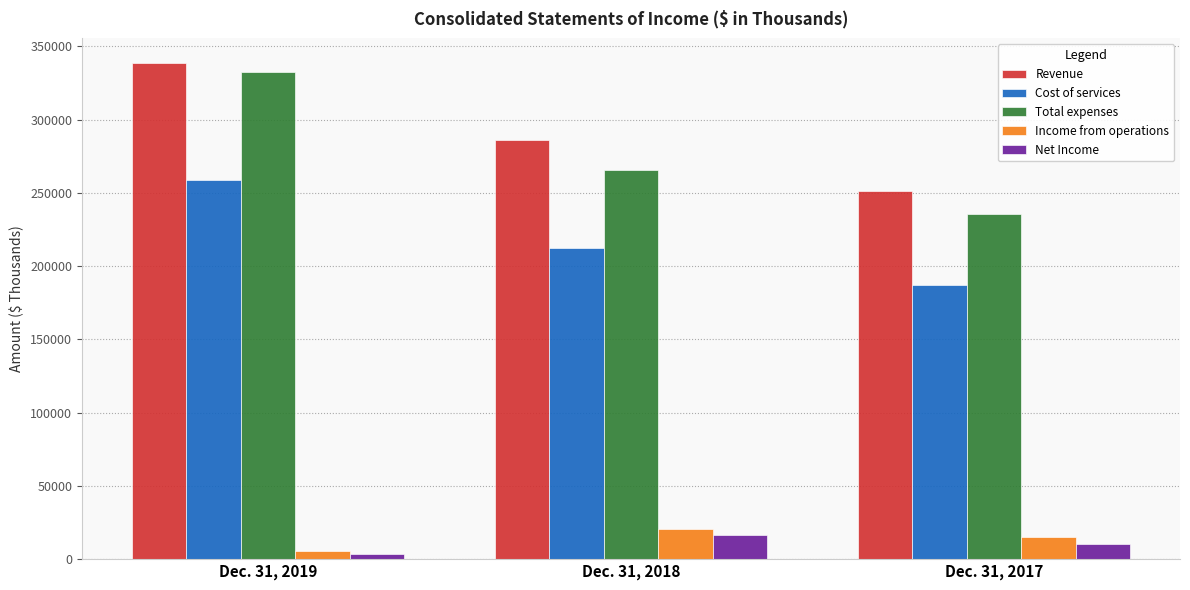

What is the total value across all series at Dec. 31, 2018?

800816